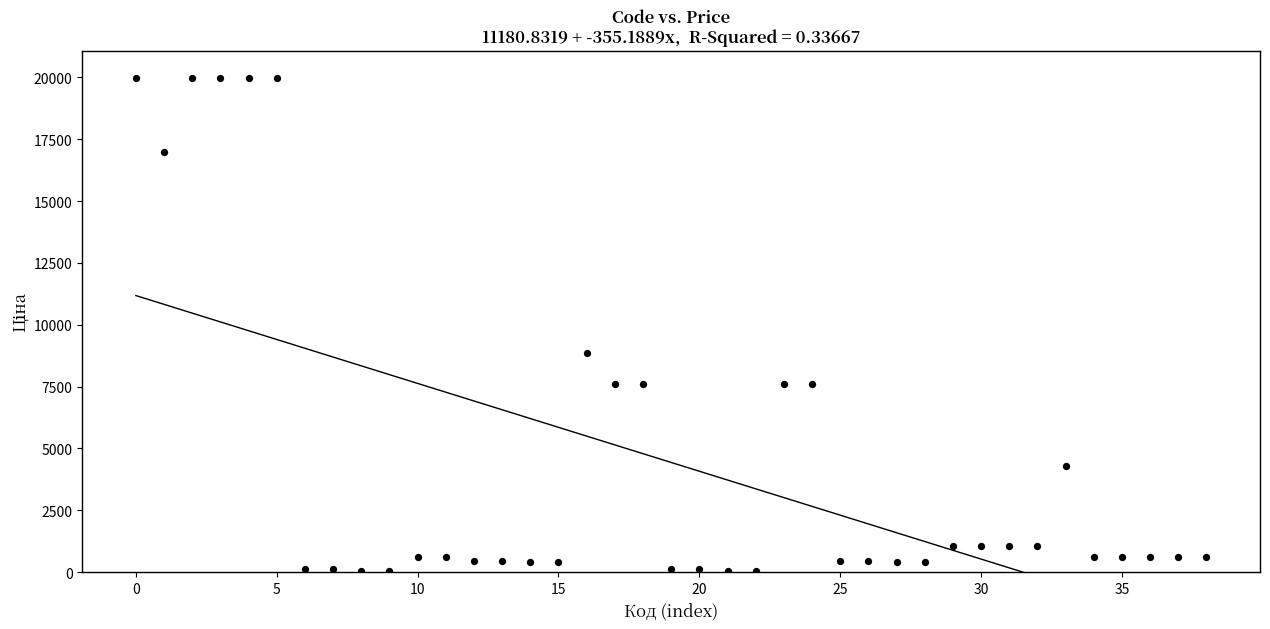

What Y value in the scatter plot is closest to 10010?

8856.7